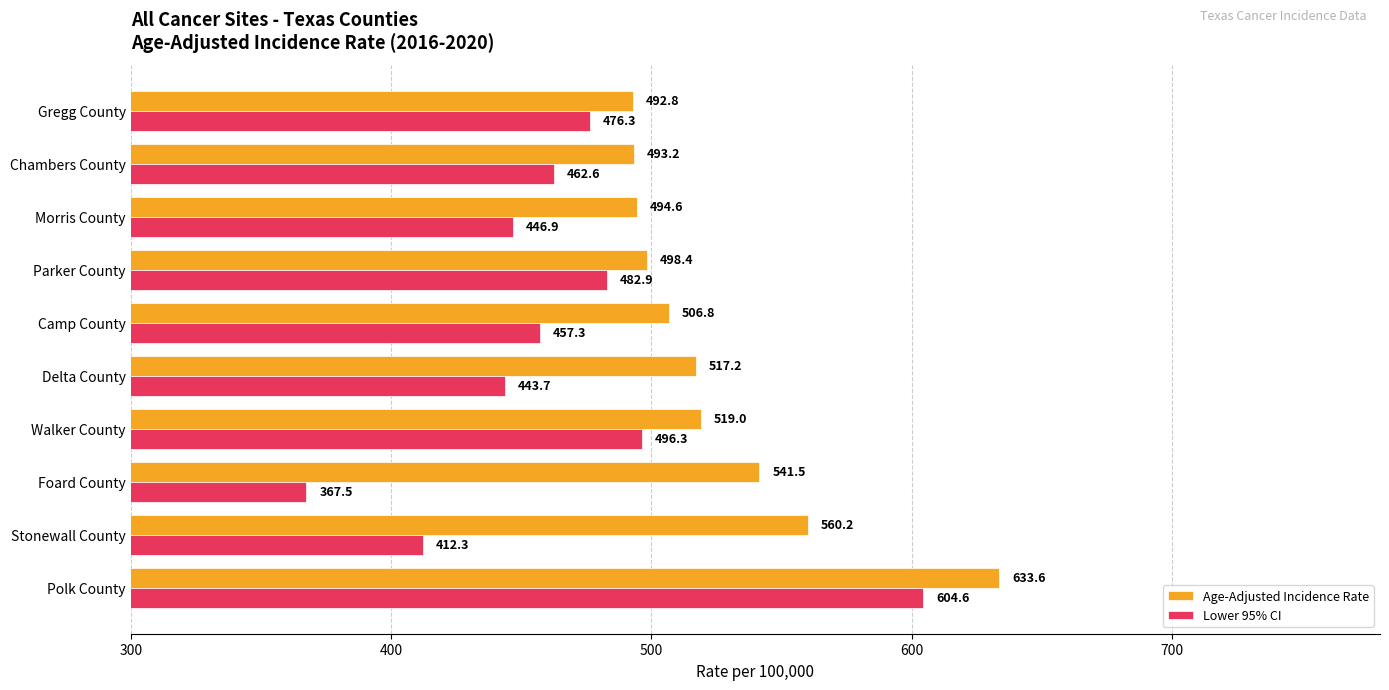

At which category does the chart reach its peak across all series?

Polk County